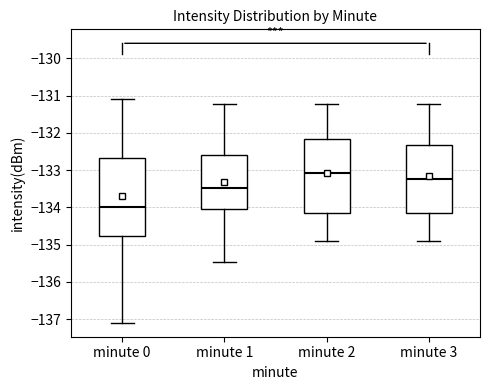

Reading left to right, read every box against the y-axis: the position of its median line, the range the box covers, and the ends of its whiskers. The values are not printed on the chart, so give them approximately, as read against the axis.

minute 0: median -134.0, box -134.8 to -132.7, whiskers -137.1 to -131.1
minute 1: median -133.5, box -134.0 to -132.6, whiskers -135.5 to -131.2
minute 2: median -133.1, box -134.2 to -132.2, whiskers -134.9 to -131.2
minute 3: median -133.2, box -134.2 to -132.3, whiskers -134.9 to -131.2